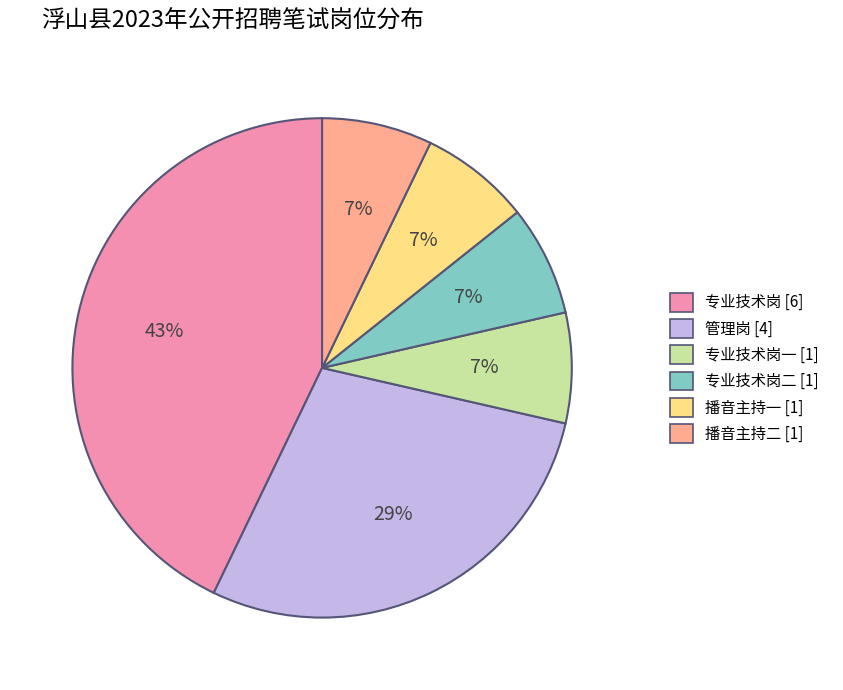

Is there a majority slice in this chart?

No